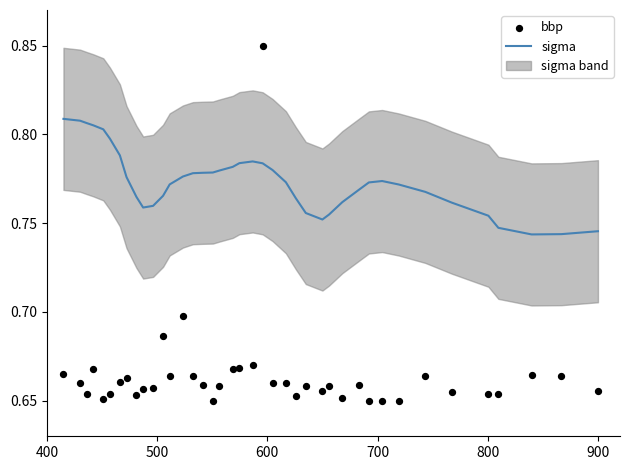

At how many categories does at least one series exceed 0?

40